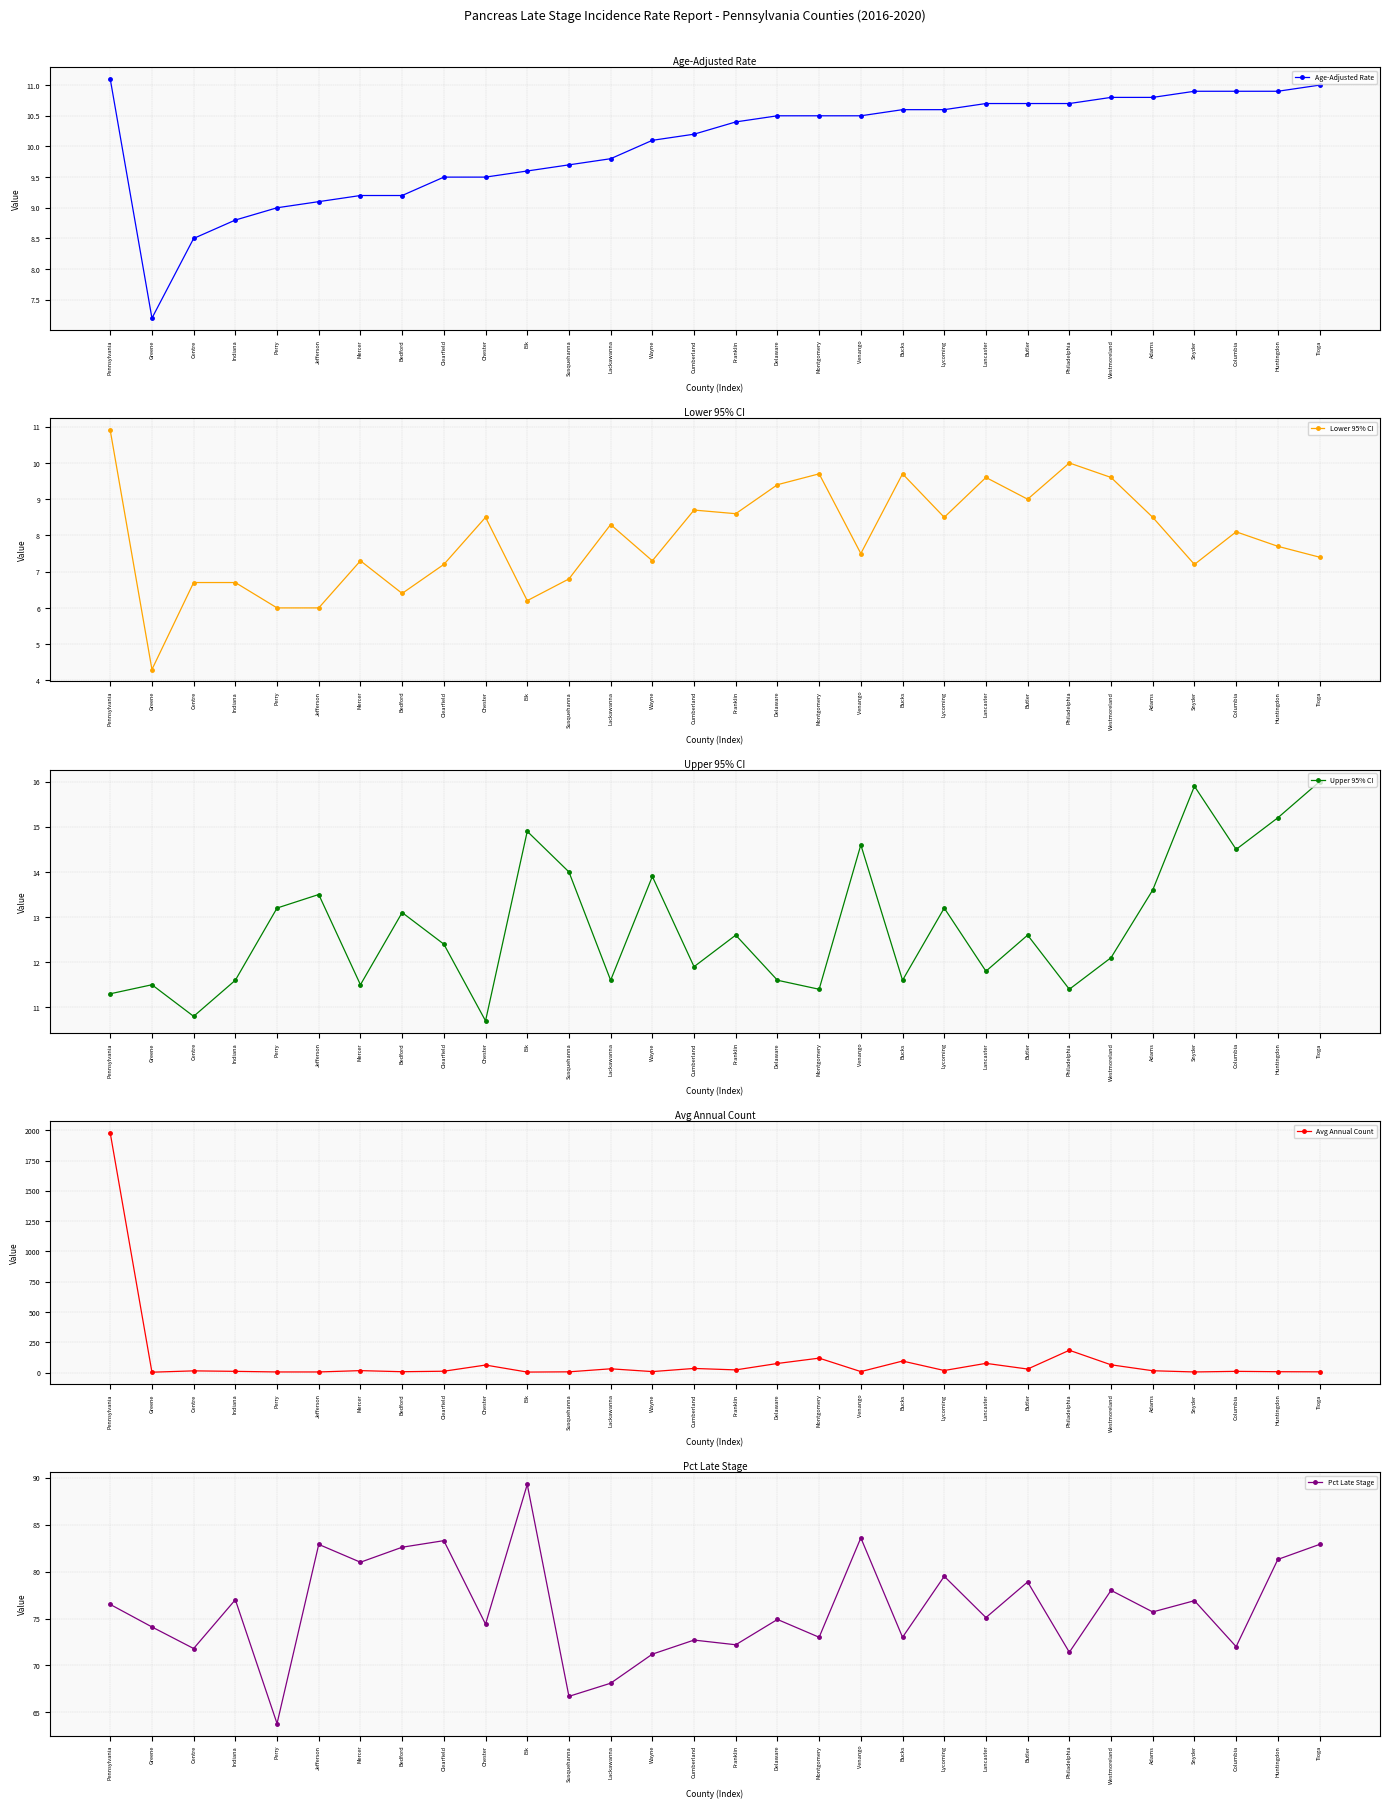

Reading left to right, transcribe all the data shown in this chart.

Age-Adjusted Rate: 11.1	7.2	8.5	8.8	9.0	9.1	9.2	9.2	9.5	9.5	9.6	9.7	9.8	10.1	10.2	10.4	10.5	10.5	10.5	10.6	10.6	10.7	10.7	10.7	10.8	10.8	10.9	10.9	10.9	11.0
Lower 95% CI: 10.9	4.3	6.7	6.7	6.0	6.0	7.3	6.4	7.2	8.5	6.2	6.8	8.3	7.3	8.7	8.6	9.4	9.7	7.5	9.7	8.5	9.6	9.0	10.0	9.6	8.5	7.2	8.1	7.7	7.4
Upper 95% CI: 11.3	11.5	10.8	11.6	13.2	13.5	11.5	13.1	12.4	10.7	14.9	14.0	11.6	13.9	11.9	12.6	11.6	11.4	14.6	11.6	13.2	11.8	12.6	11.4	12.1	13.6	15.9	14.5	15.2	16.0
Avg Annual Count: 1977.0	4.0	15.0	11.0	6.0	6.0	17.0	8.0	12.0	63.0	5.0	7.0	32.0	9.0	35.0	23.0	76.0	120.0	9.0	96.0	18.0	77.0	30.0	185.0	65.0	16.0	6.0	11.0	8.0	7.0
Pct Late Stage: 76.5	74.1	71.8	77.0	63.8	82.9	81.0	82.6	83.3	74.4	89.3	66.7	68.1	71.2	72.7	72.2	74.9	73.0	83.6	73.0	79.5	75.1	78.9	71.4	78.0	75.7	76.9	72.0	81.3	82.9